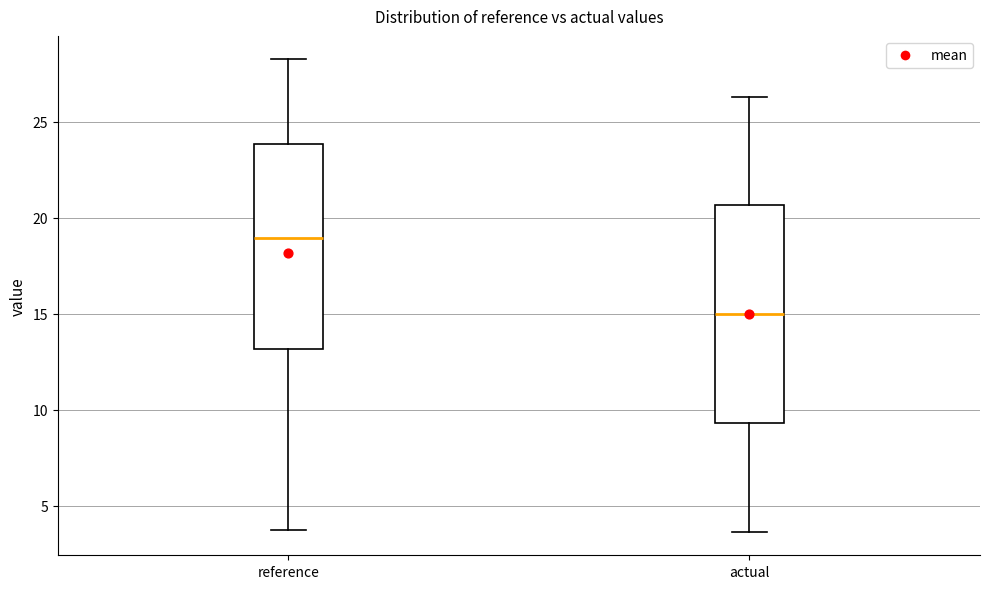

Reading left to right, transcribe this box plot: for each box, give where its median line is, the range the box spans, and where its two whiskers end, as read against the y-axis. The values are not printed on the chart, so give them approximately, as read against the axis.

reference: median 19.0, box 13.0 to 24.0, whiskers 3.5 to 28.5
actual: median 15.0, box 9.5 to 20.5, whiskers 3.5 to 26.5